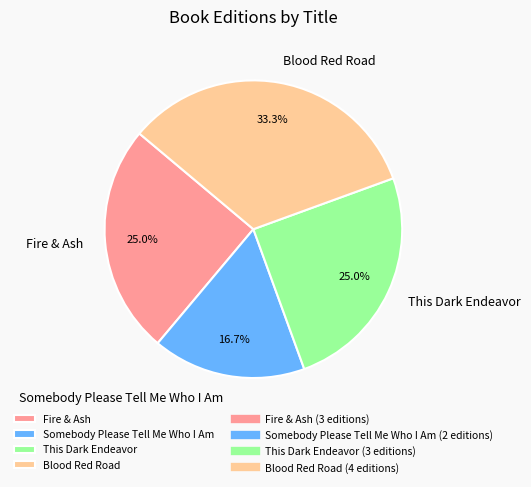

Combined, what portion of the pie is Blood Red Road and Fire & Ash?

58.3%